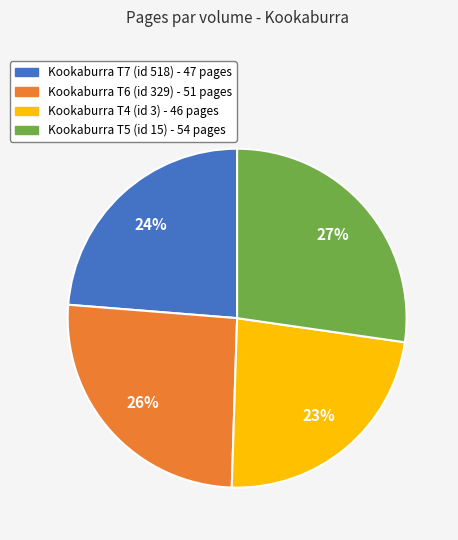

To the nearest percent, what is the difference between the largest and smallest slice percentages?

4%